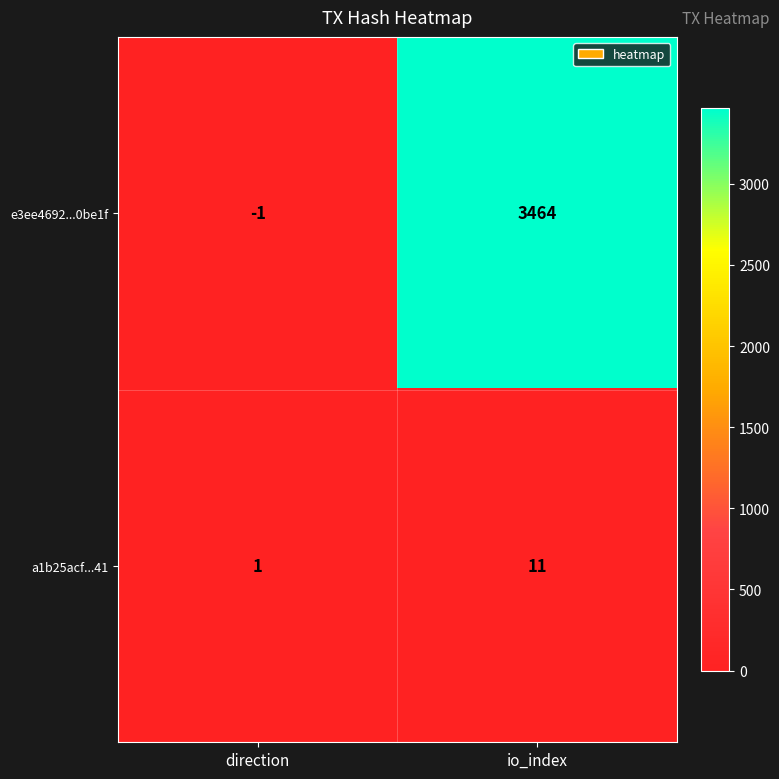

At how many categories does at least one series exceed 2339?

1